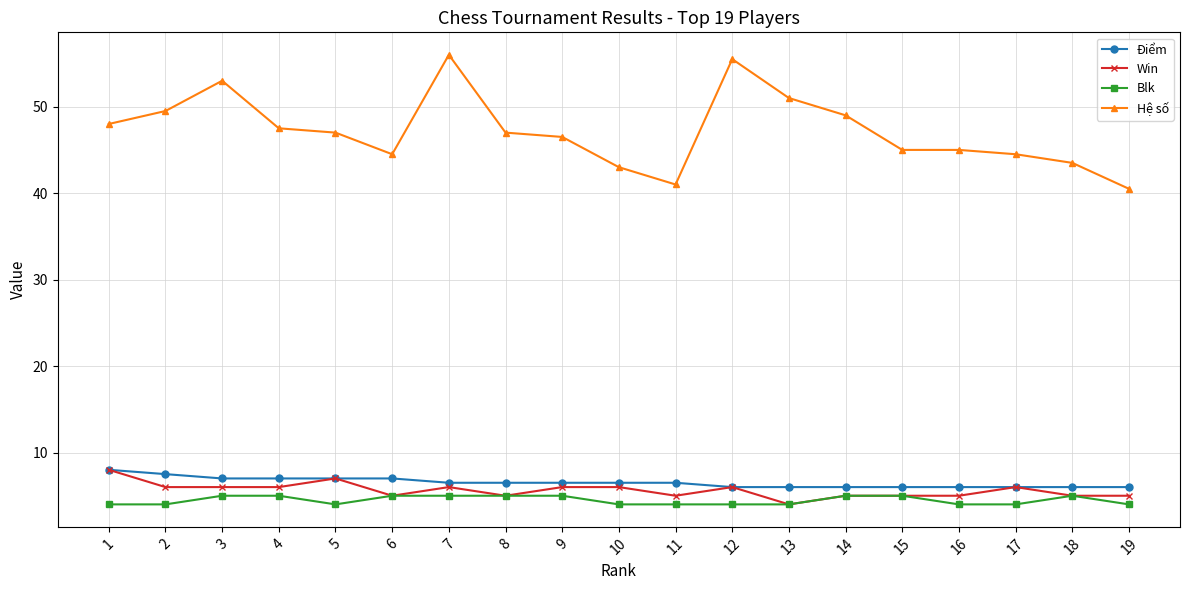

Which category has the highest value across all series?

7